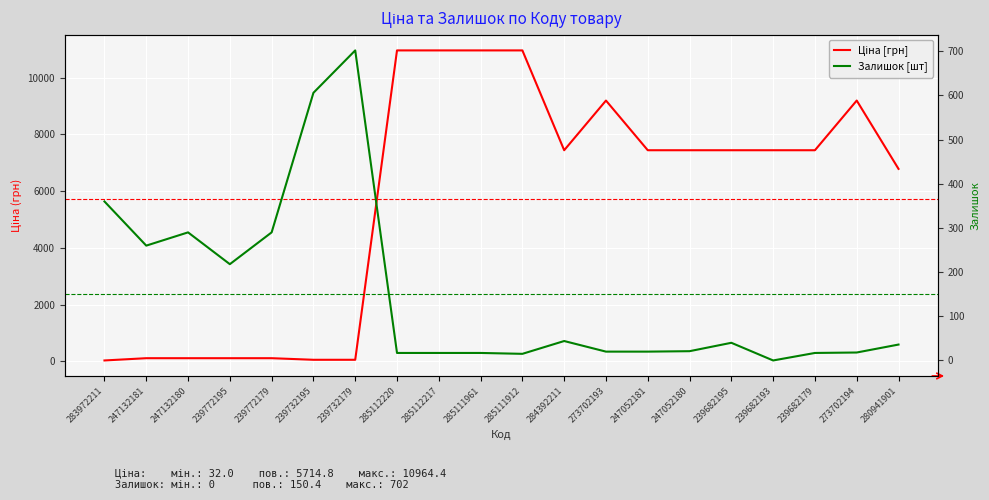

Rank the categories by Залишок [шт] value from lowest to highest.

239682193, 285111912, 285112220, 285112217, 285111961, 239682179, 273702194, 273702193, 247052181, 247052180, 280941901, 239682195, 284392211, 239772195, 247132181, 247132180, 239772179, 283972211, 239732195, 239732179